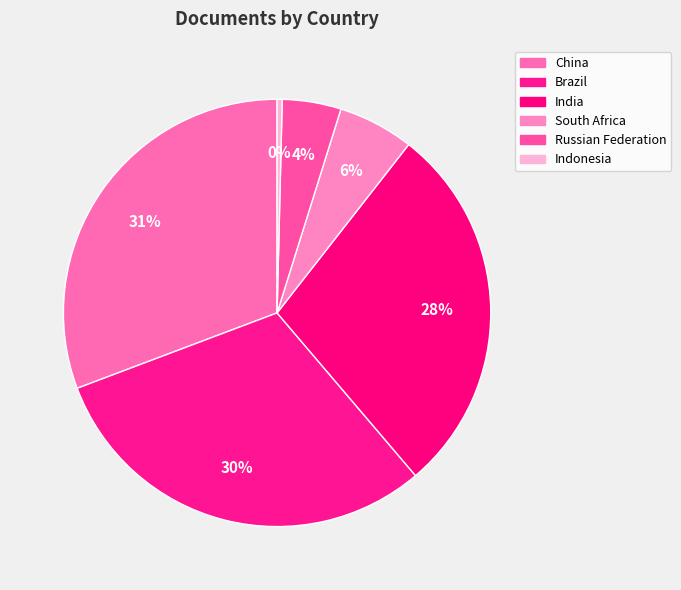

How many slices are in this pie chart?

6